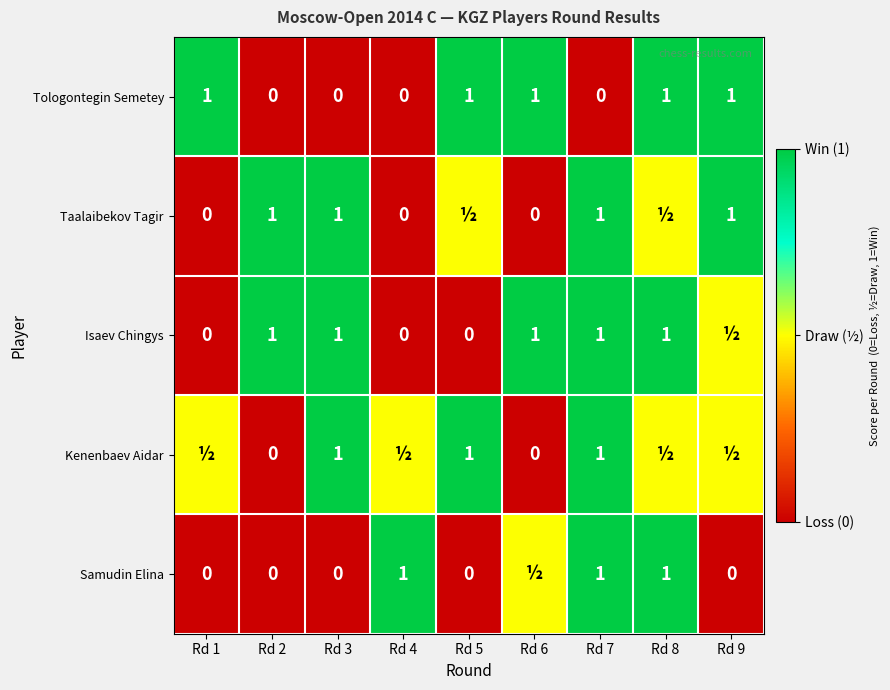

The value of Tologontegin Semetey at Rd 3 is -0.4. True or false?

False